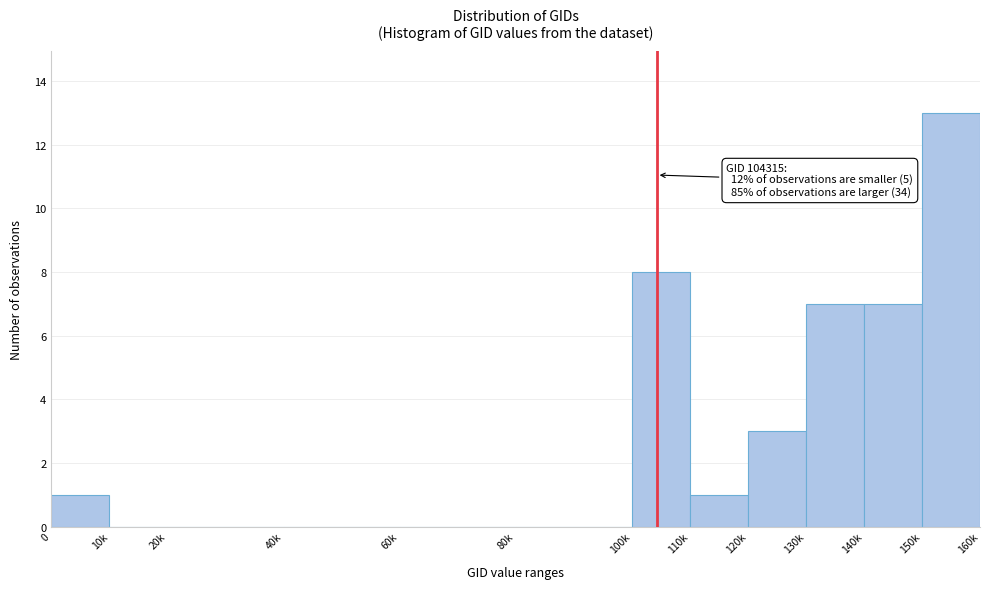

Reading right to left, transcribe all the data shown in this chart.

150k=13	140k=7	130k=7	120k=3	110k=1	100k=8	80k=0	60k=0	40k=0	20k=0	10k=0	0=1